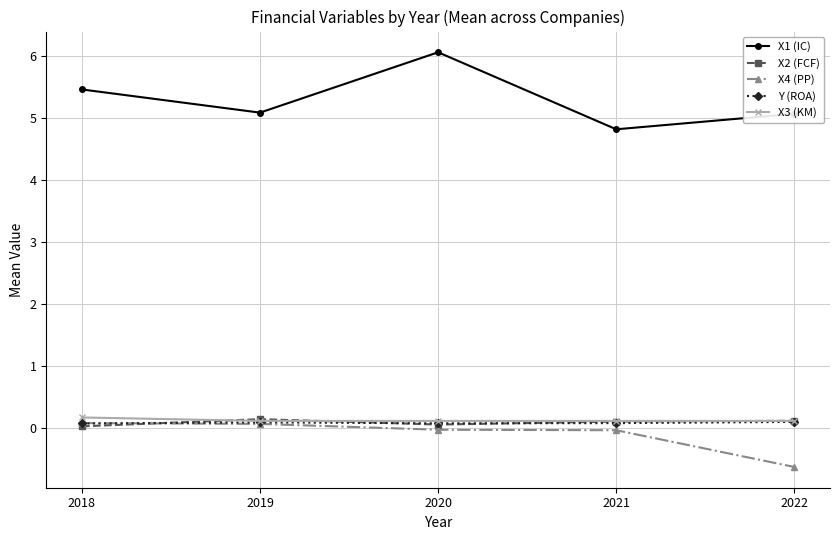

What is the value of the X2 (FCF) point at the 2nd from the left?

0.1